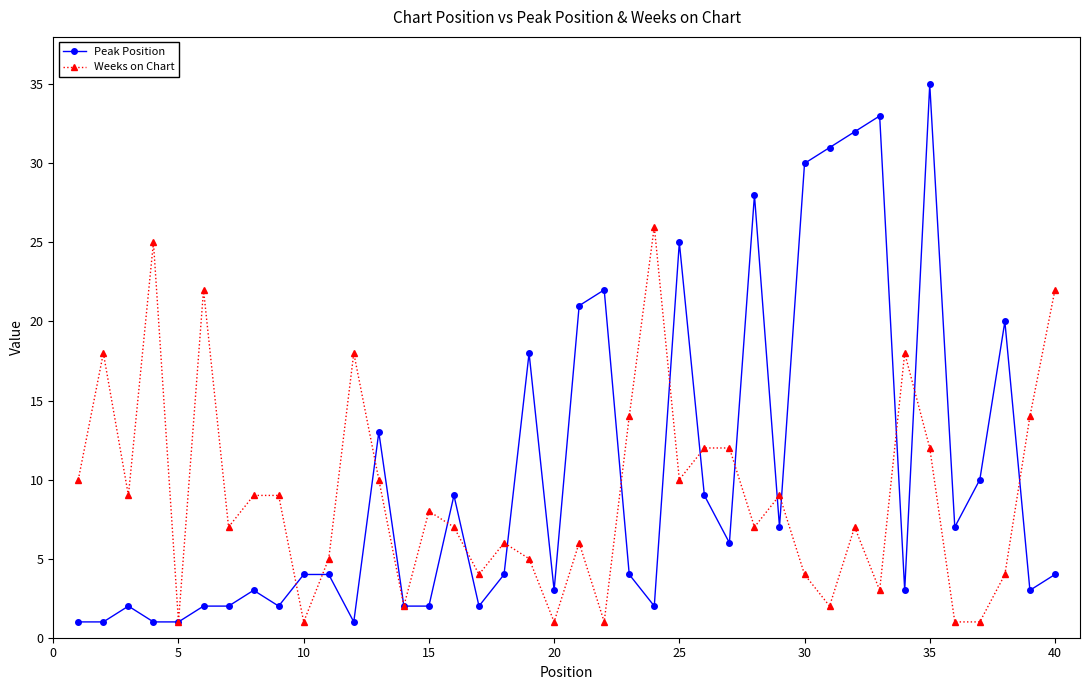

After their last crossing, which series has the higher values: Weeks on Chart or Peak Position?

Weeks on Chart